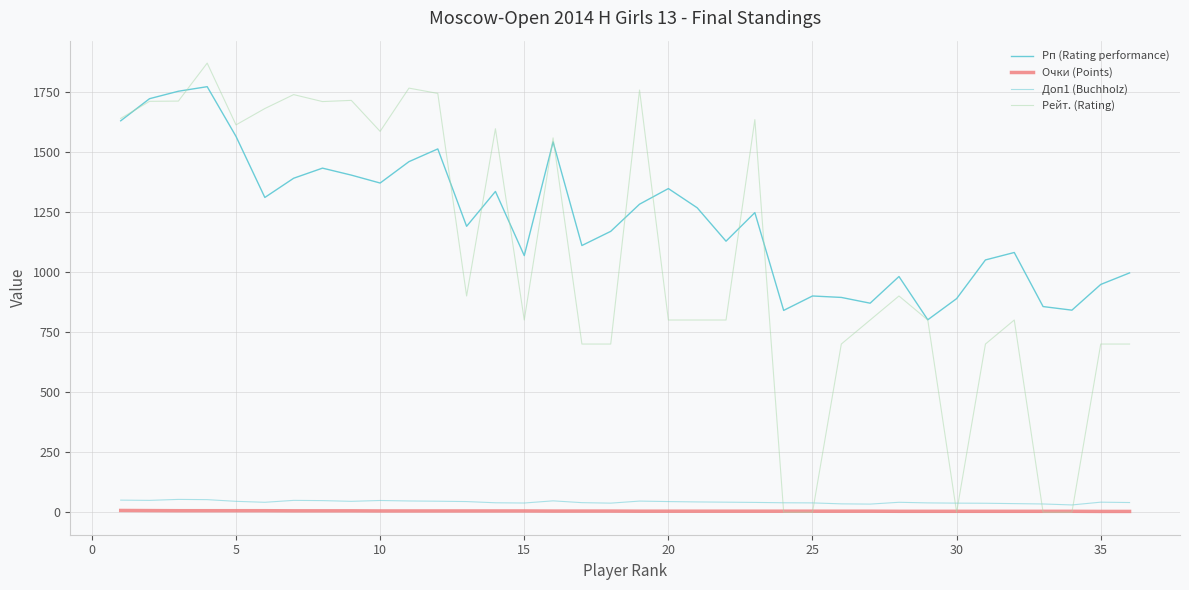

How many lines are shown in the chart?

4